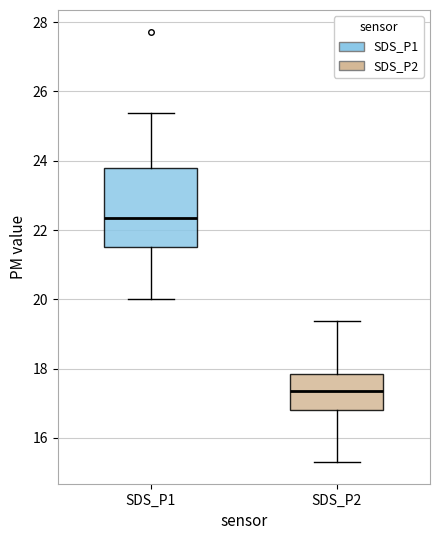

Where does the median line of the box for SDS_P1 sit on the y-axis? The values are not printed on the chart, so give them approximately, as read against the axis.

22.4